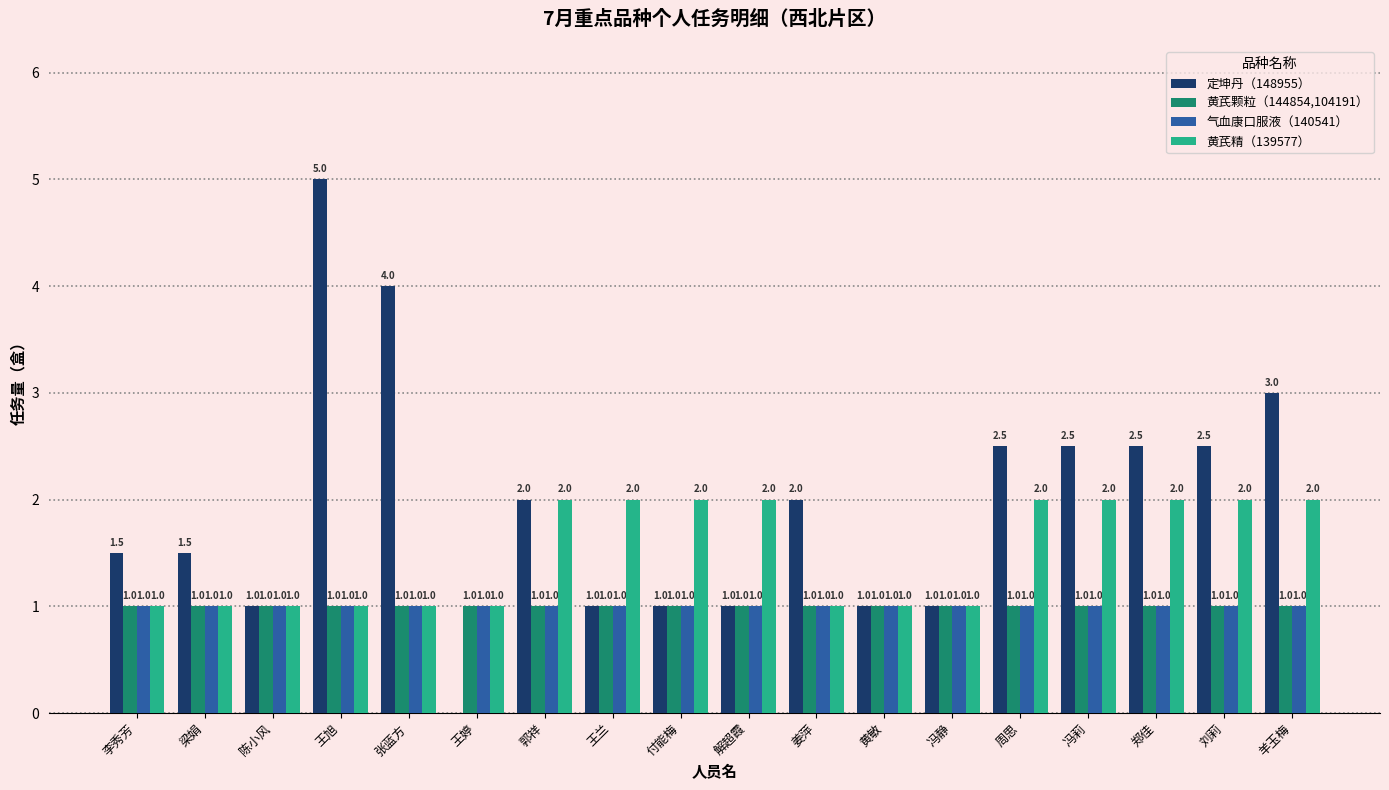

Where does the 定坤丹（148955） series first go above 2?

王旭